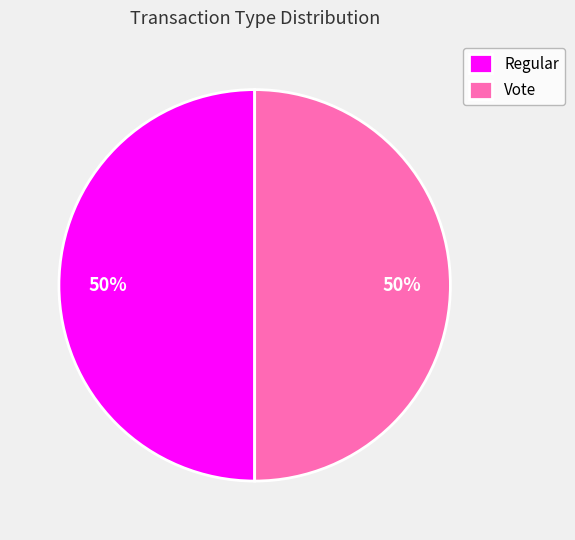

To the nearest percent, what is the average slice percentage?

50%